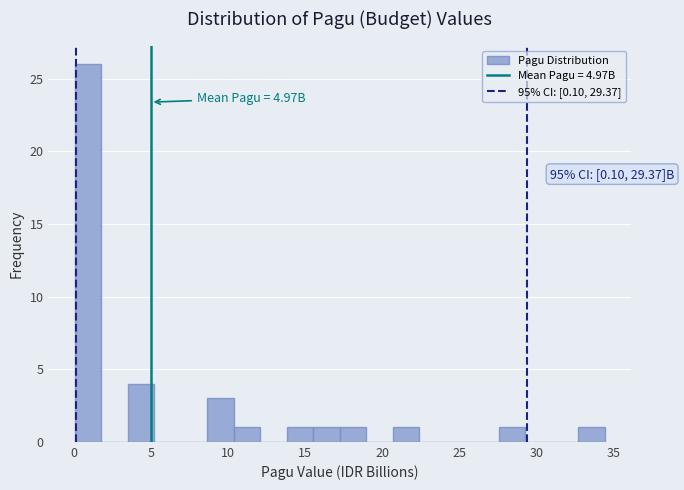

Read against the x-axis, roughly where is the centre of the tallest bar?

1.0